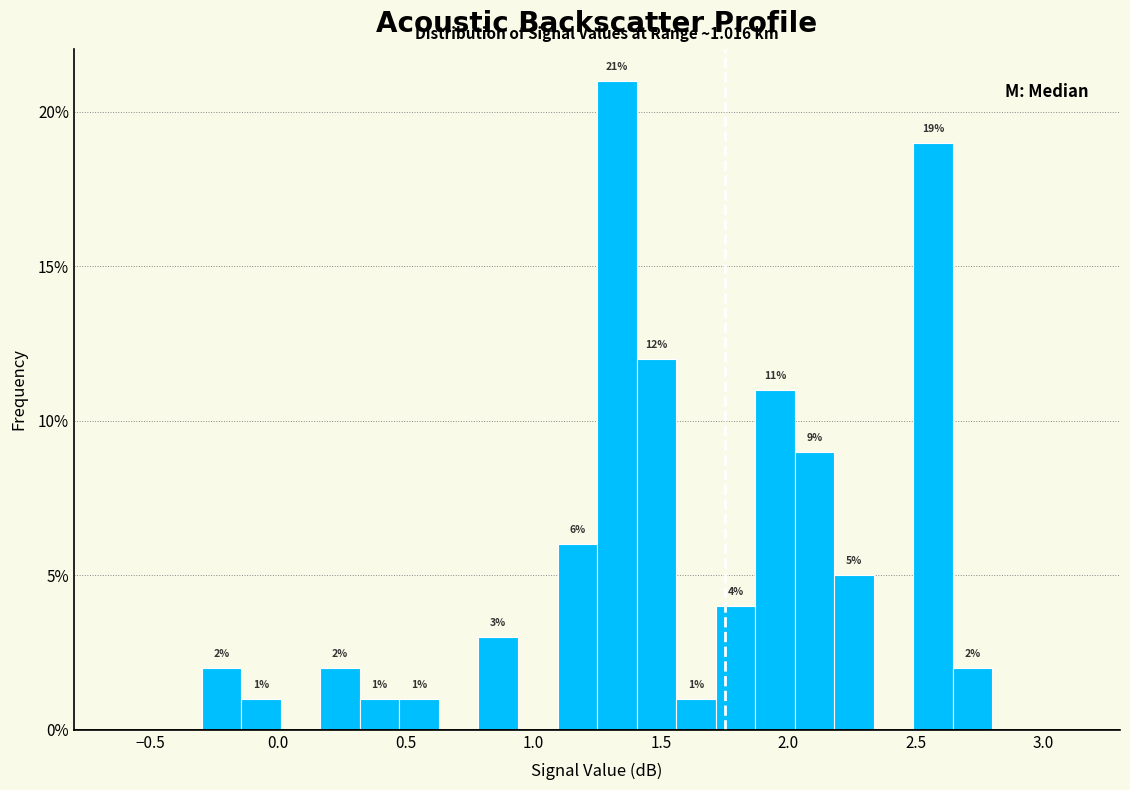

Around what value on the x-axis is the tallest bar? Give the approximate position of its centre, as read against the axis.

1.35